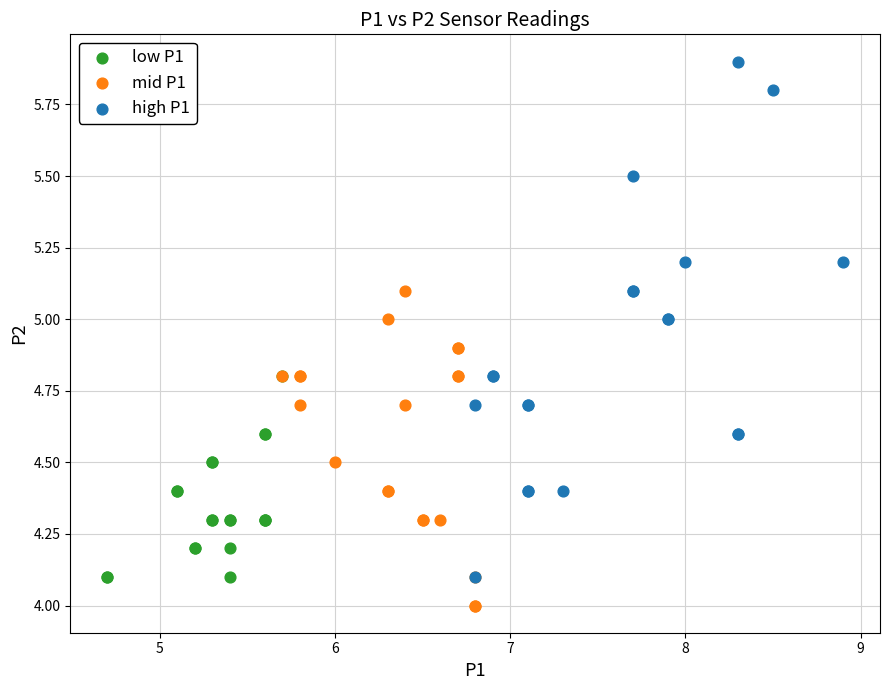

Which series reaches the minimum Y coordinate?

mid P1